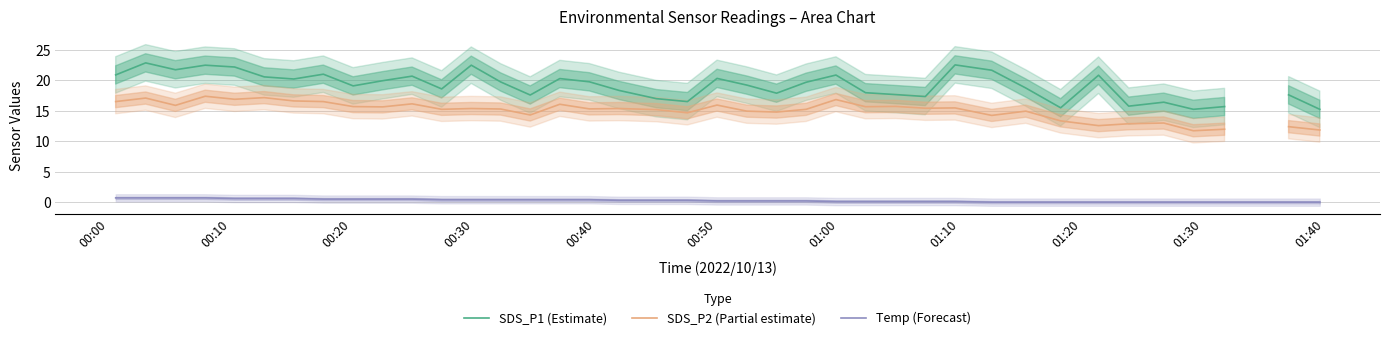

What is the maximum value for Temp (Forecast)?

0.7